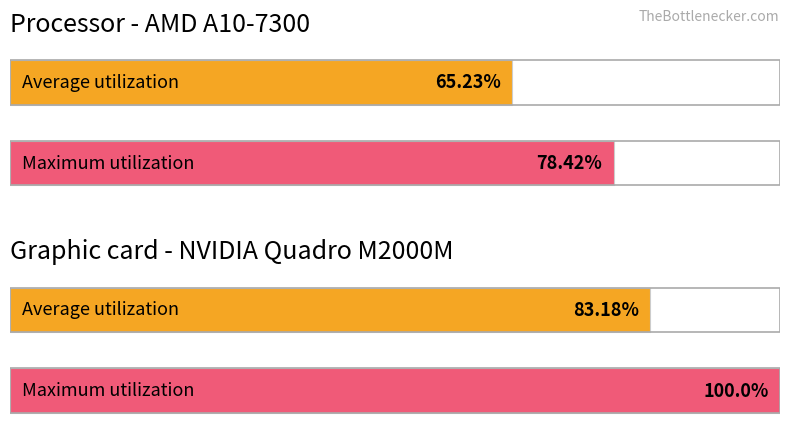

The value of Average utilization at la synthese de geny is 5. True or false?

False